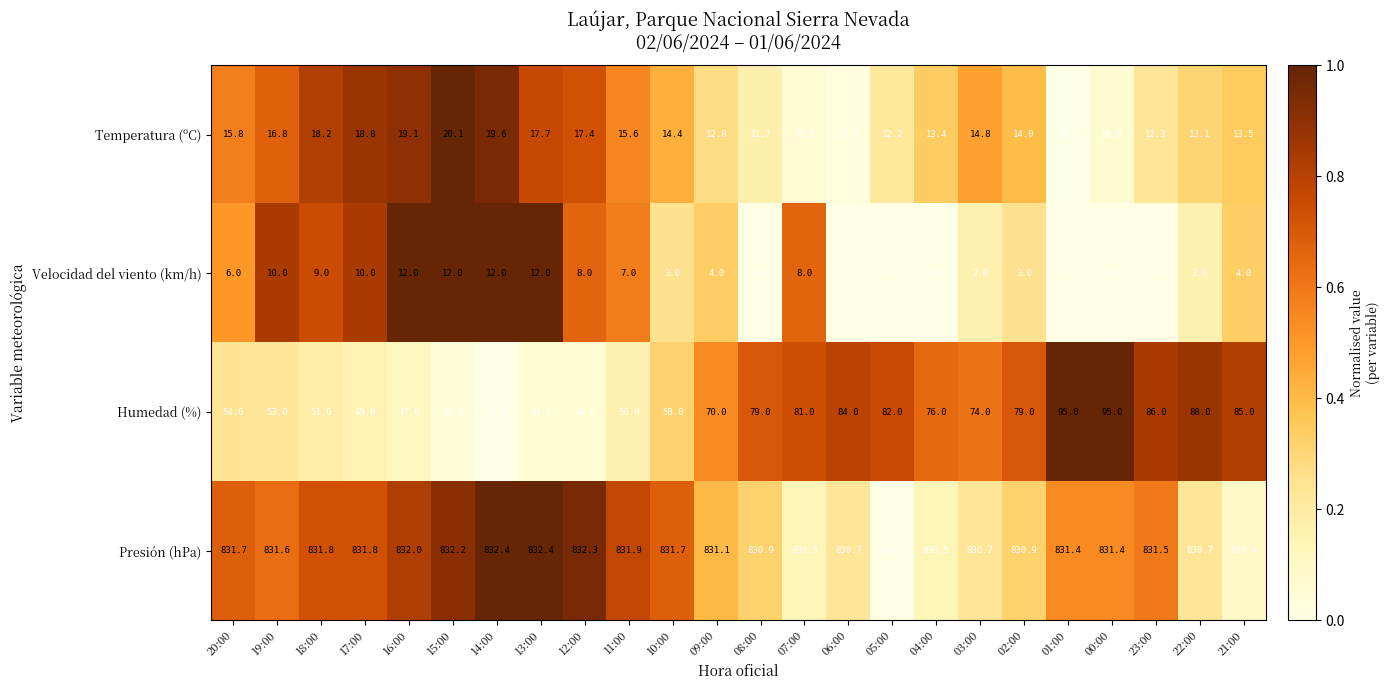

How many series are shown in this chart?

4